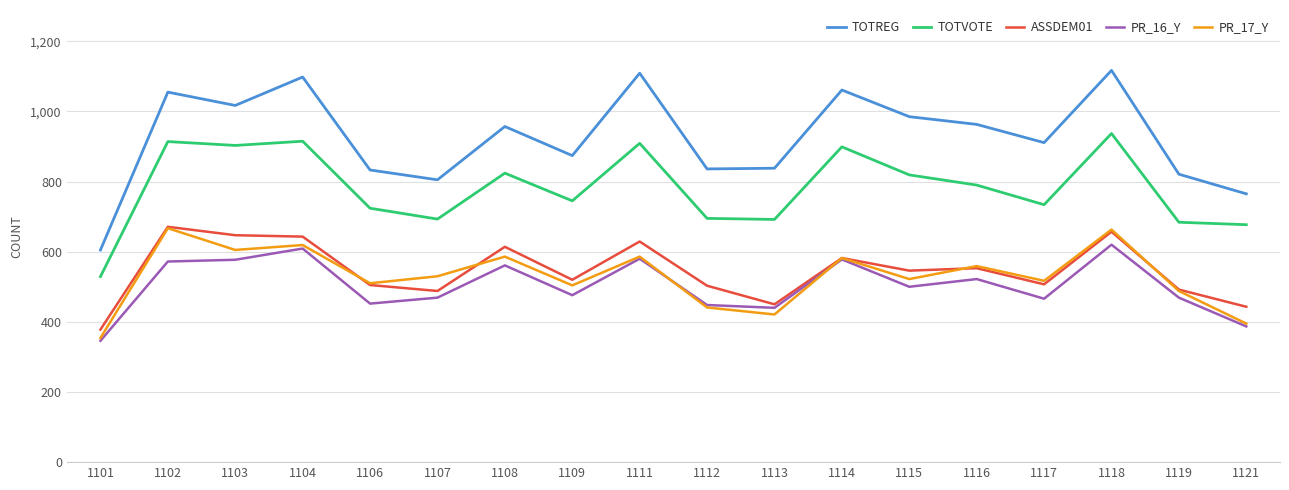

Which label corresponds to the smallest value in the chart?

1101